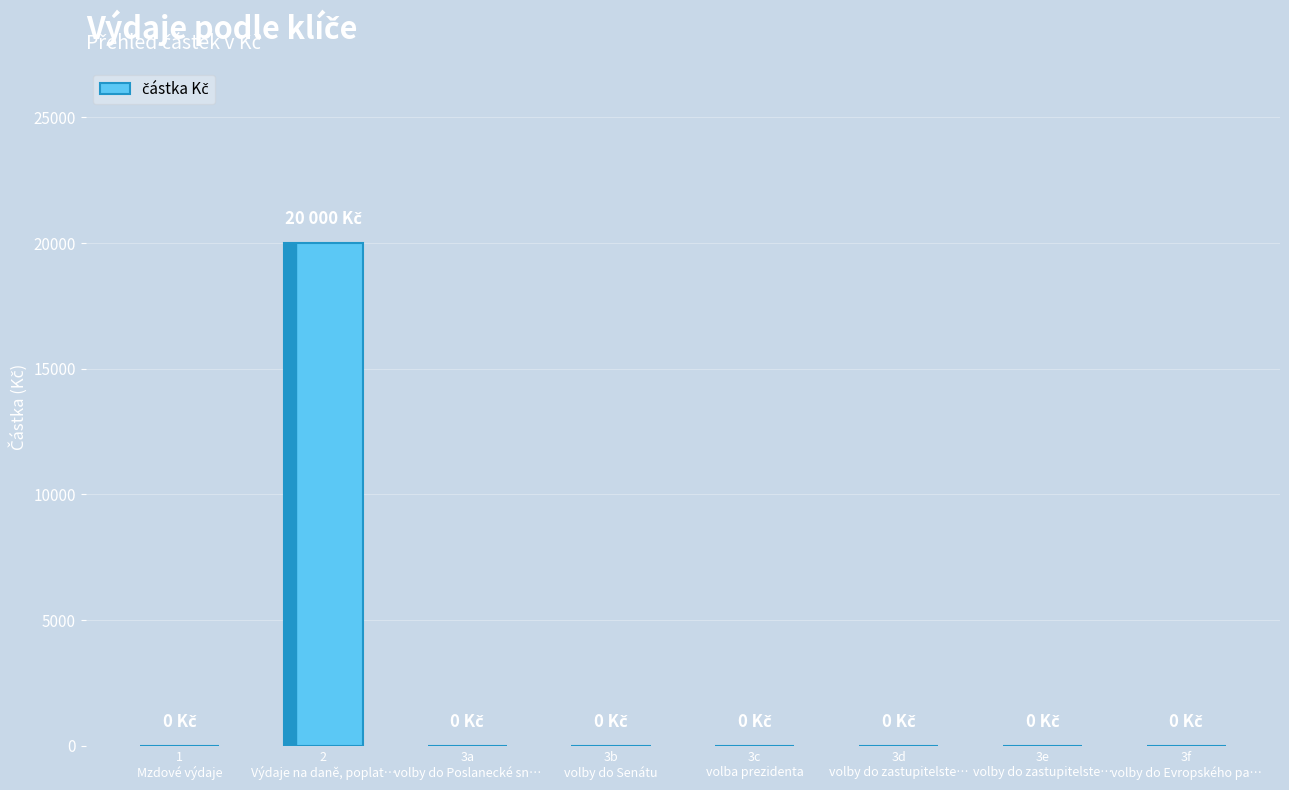

What is the greatest value displayed?

20000